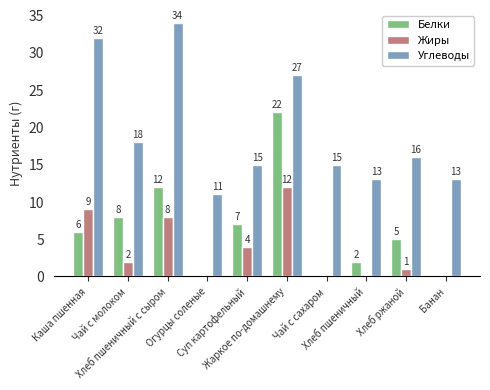

What is the greatest value displayed?

34